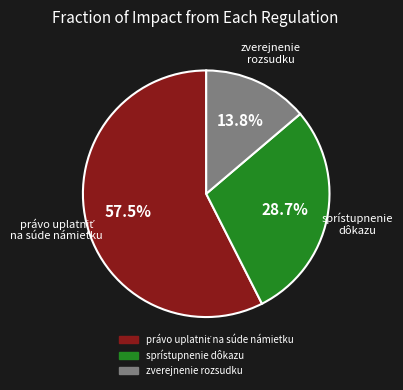

How many slices are in this pie chart?

3